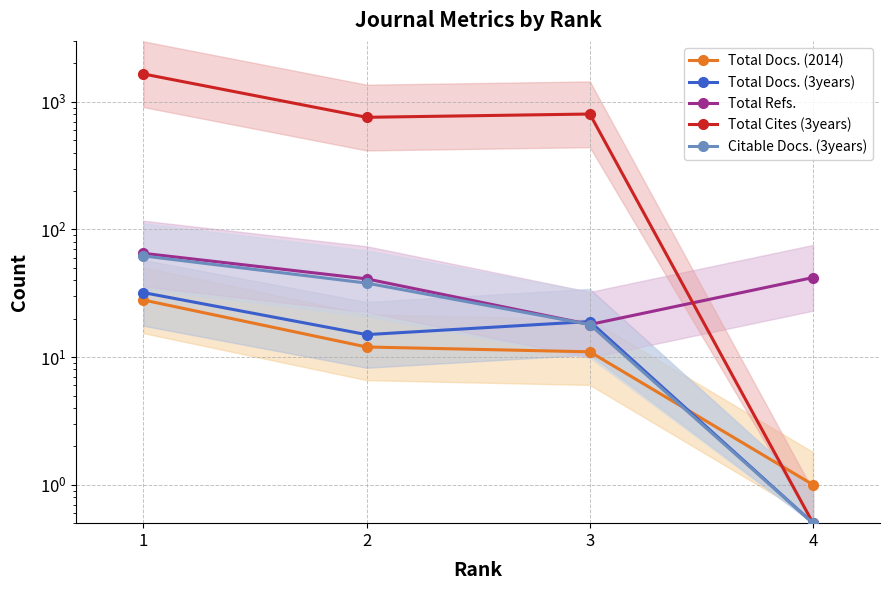

At 4, list the series in order from smallest to largest.

Total Docs. (3years), Total Cites (3years), Citable Docs. (3years), Total Docs. (2014), Total Refs.